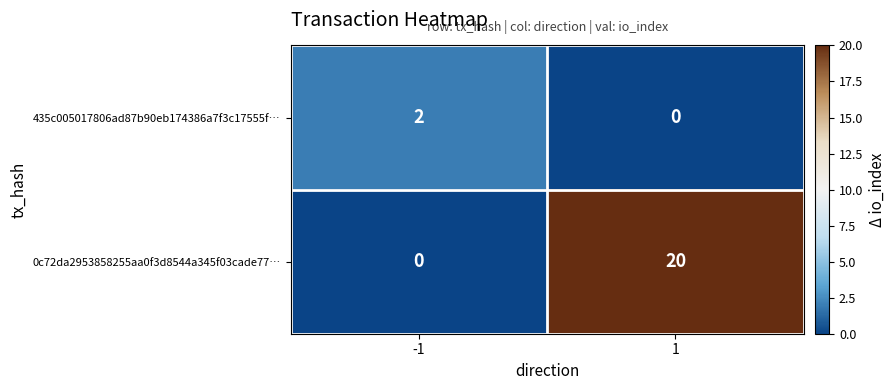

The value of 0c72da2953858255aa0f3d8544a345f03cade77… at -1 is 10. True or false?

False